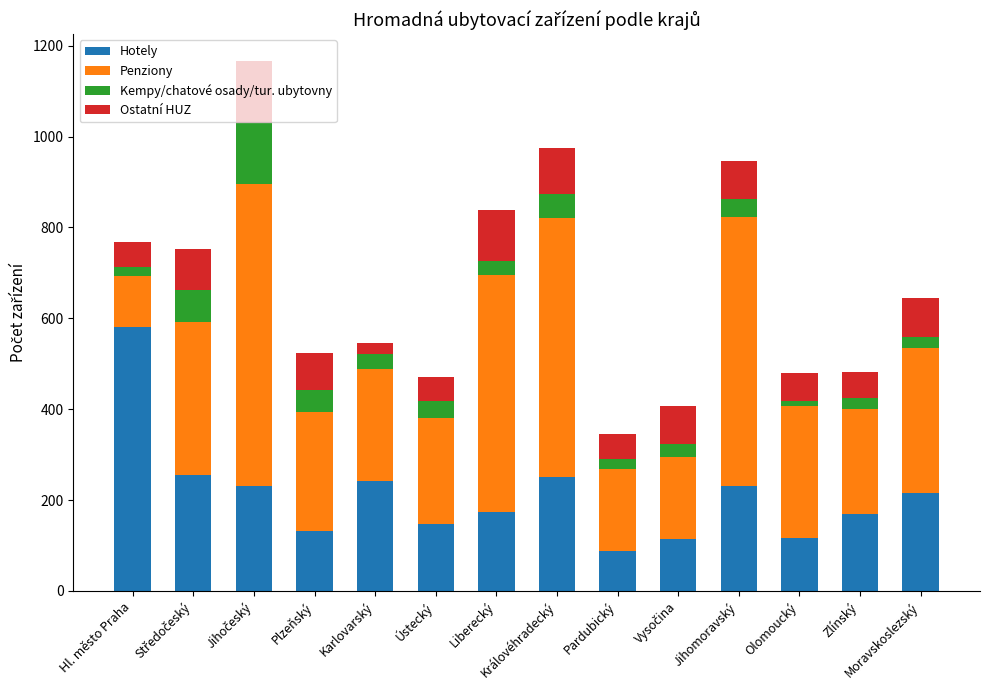

The value of Hotely at Liberecký is 174. True or false?

True